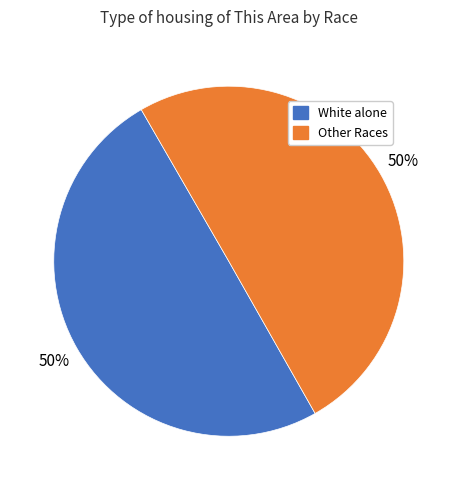

To the nearest percent, what is the average slice percentage?

50%